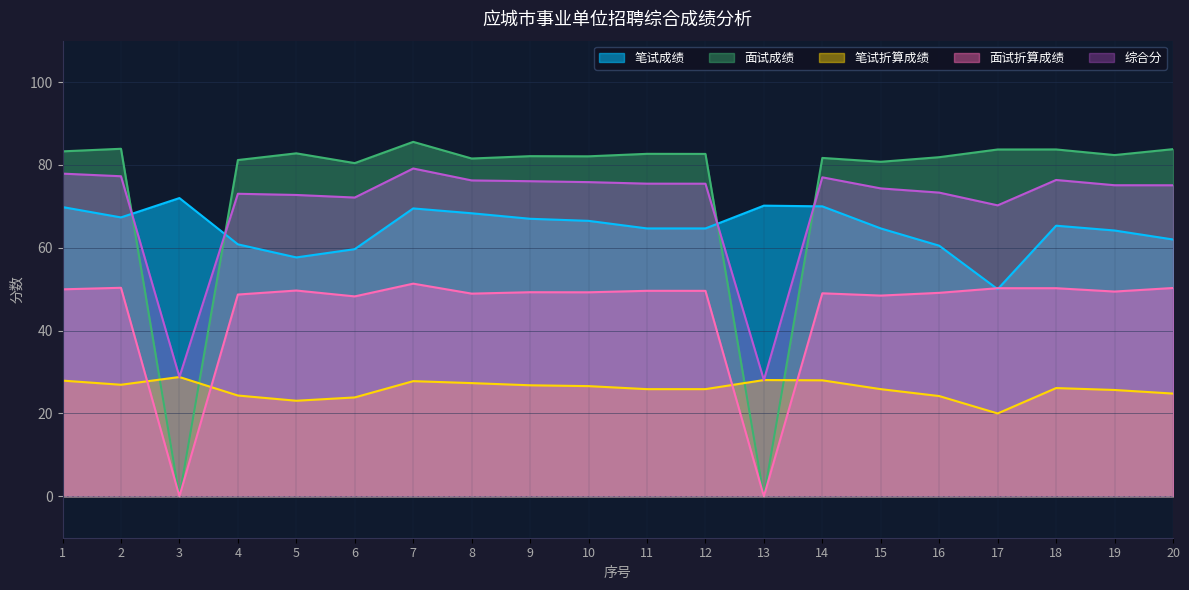

Rank the categories by 笔试成绩 value from highest to lowest.

3, 13, 14, 1, 7, 8, 2, 9, 10, 18, 11, 12, 15, 19, 20, 4, 16, 6, 5, 17